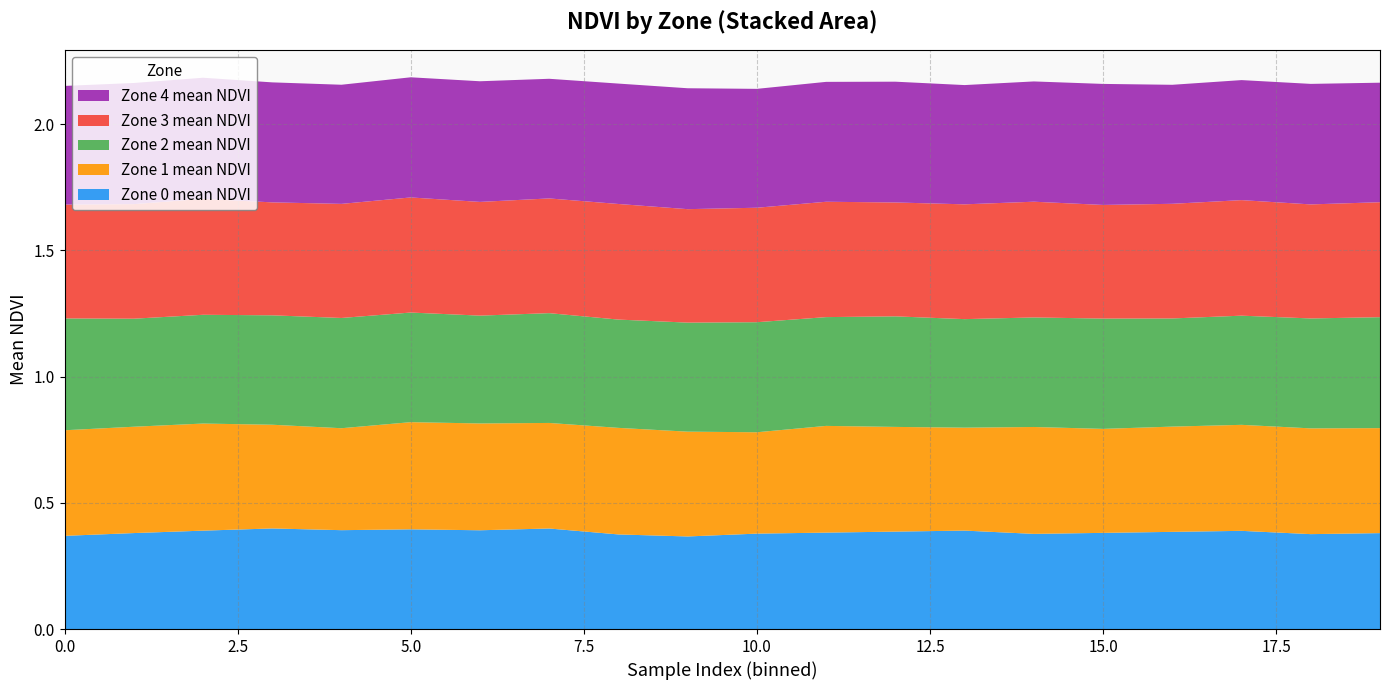

Reading left to right, transcribe all the data shown in this chart.

Zone 0 mean NDVI: 0=0.4	1=0.4	2=0.4	3=0.4	4=0.4	5=0.4	6=0.4	7=0.4	8=0.4	9=0.4	10=0.4	11=0.4	12=0.4	13=0.4	14=0.4	15=0.4	16=0.4	17=0.4	18=0.4	19=0.4
Zone 1 mean NDVI: 0=0.4	1=0.4	2=0.4	3=0.4	4=0.4	5=0.4	6=0.4	7=0.4	8=0.4	9=0.4	10=0.4	11=0.4	12=0.4	13=0.4	14=0.4	15=0.4	16=0.4	17=0.4	18=0.4	19=0.4
Zone 2 mean NDVI: 0=0.4	1=0.4	2=0.4	3=0.4	4=0.4	5=0.4	6=0.4	7=0.4	8=0.4	9=0.4	10=0.4	11=0.4	12=0.4	13=0.4	14=0.4	15=0.4	16=0.4	17=0.4	18=0.4	19=0.4
Zone 3 mean NDVI: 0=0.5	1=0.5	2=0.5	3=0.4	4=0.5	5=0.5	6=0.5	7=0.5	8=0.5	9=0.4	10=0.5	11=0.5	12=0.5	13=0.5	14=0.5	15=0.5	16=0.5	17=0.5	18=0.5	19=0.5
Zone 4 mean NDVI: 0=0.5	1=0.5	2=0.5	3=0.5	4=0.5	5=0.5	6=0.5	7=0.5	8=0.5	9=0.5	10=0.5	11=0.5	12=0.5	13=0.5	14=0.5	15=0.5	16=0.5	17=0.5	18=0.5	19=0.5